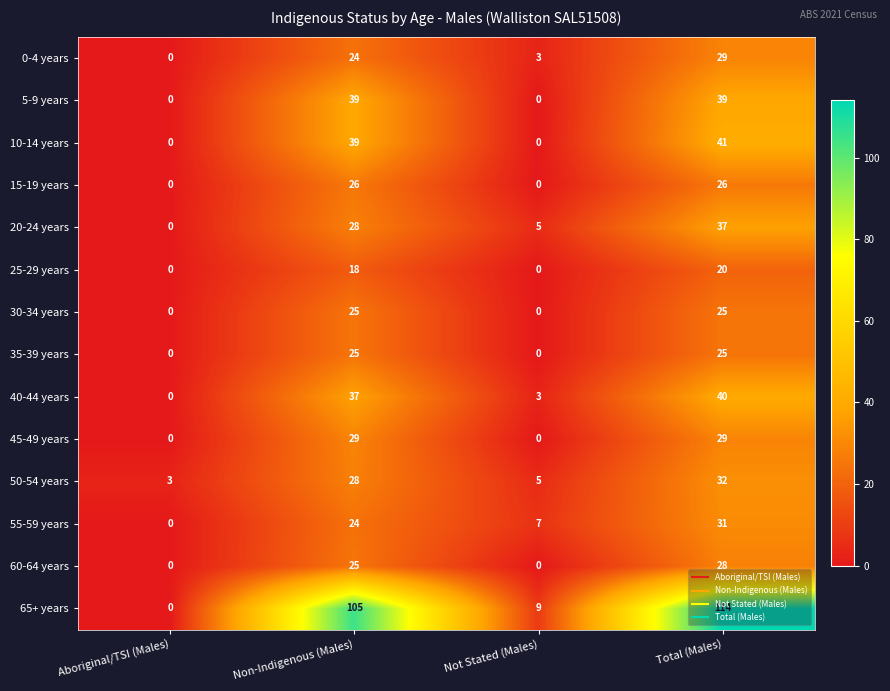

The 60-64 years series shows 41 at Total (Males). True or false?

False